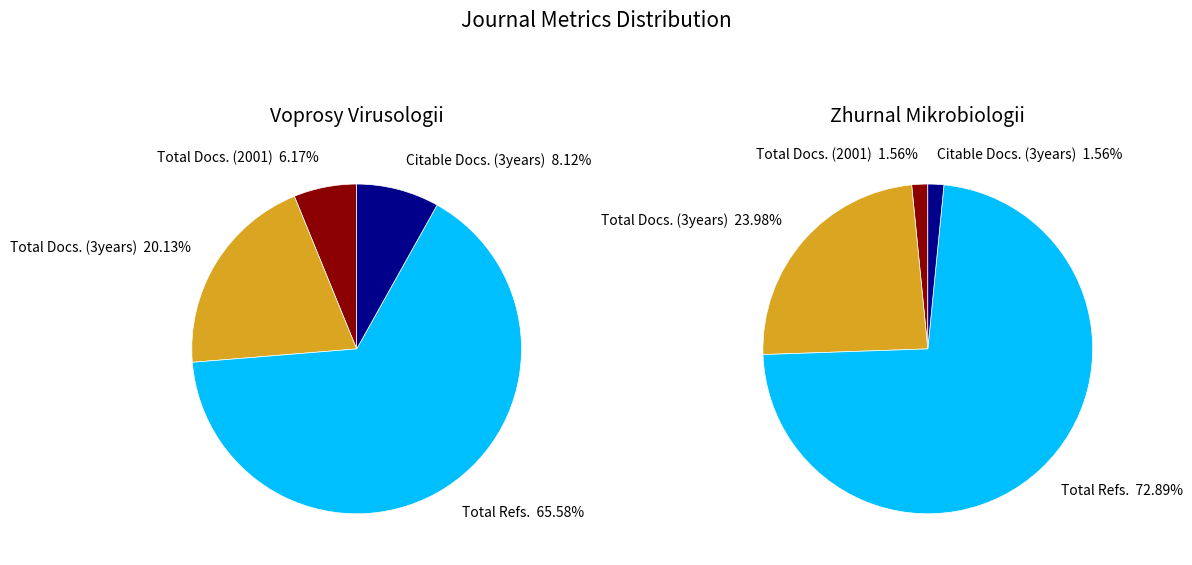

Does any single category account for the majority?

Yes